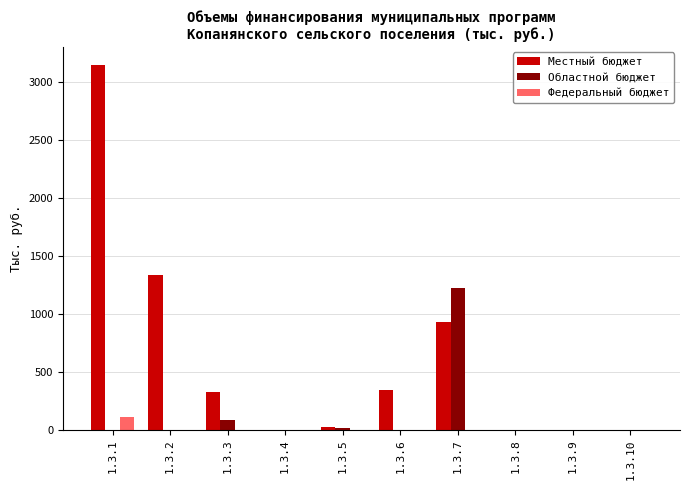

Which series has the largest total across all categories?

Местный бюджет